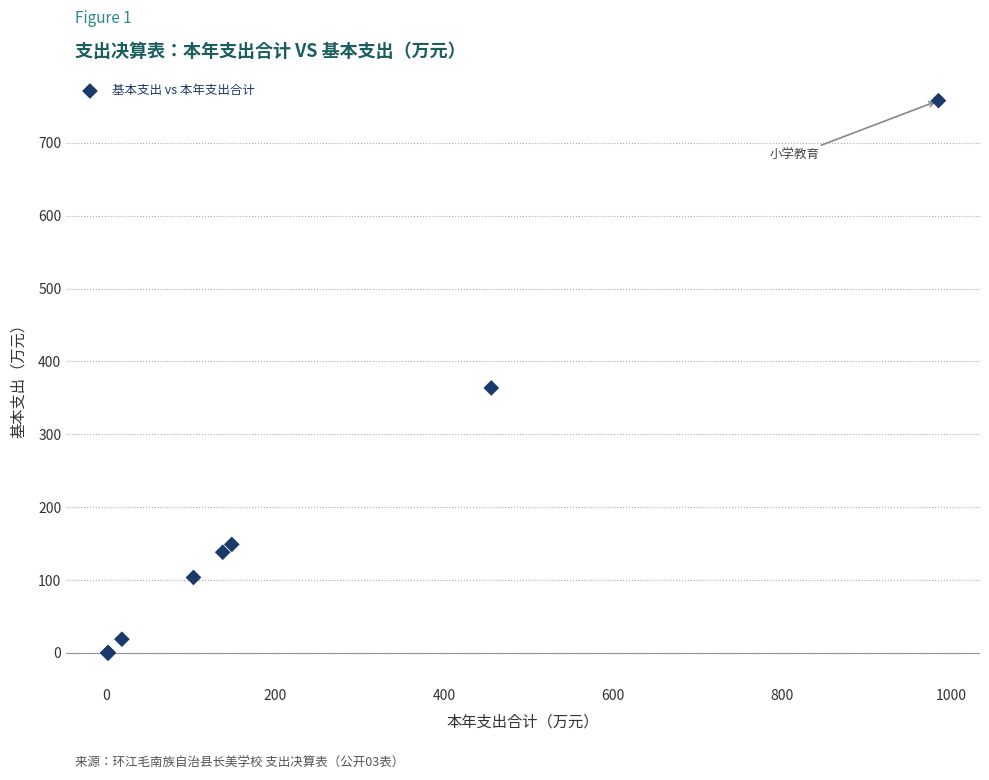

What Y value in the scatter plot is closest to 378?

363.6